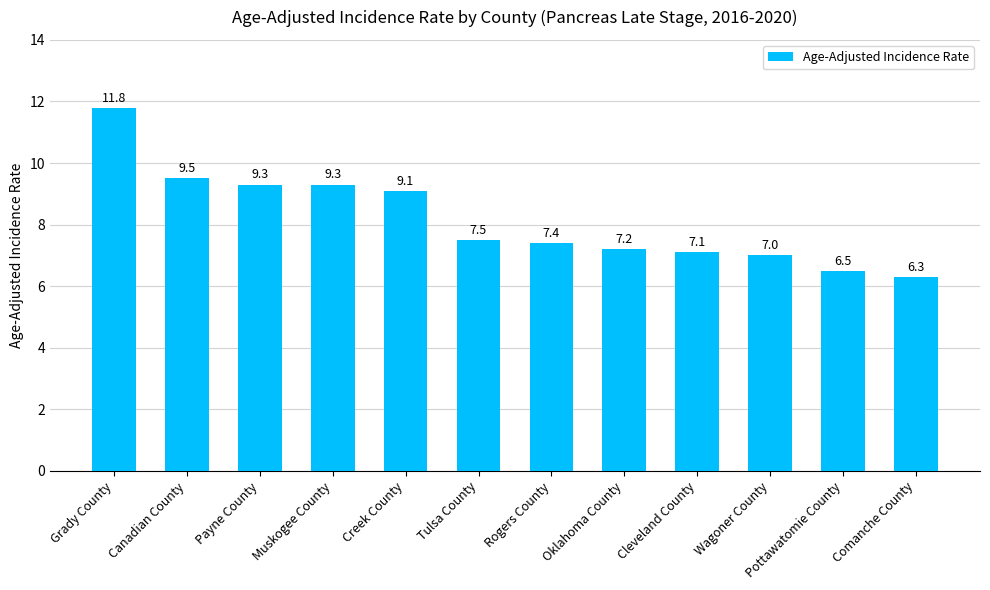

What is the greatest value displayed?

11.8